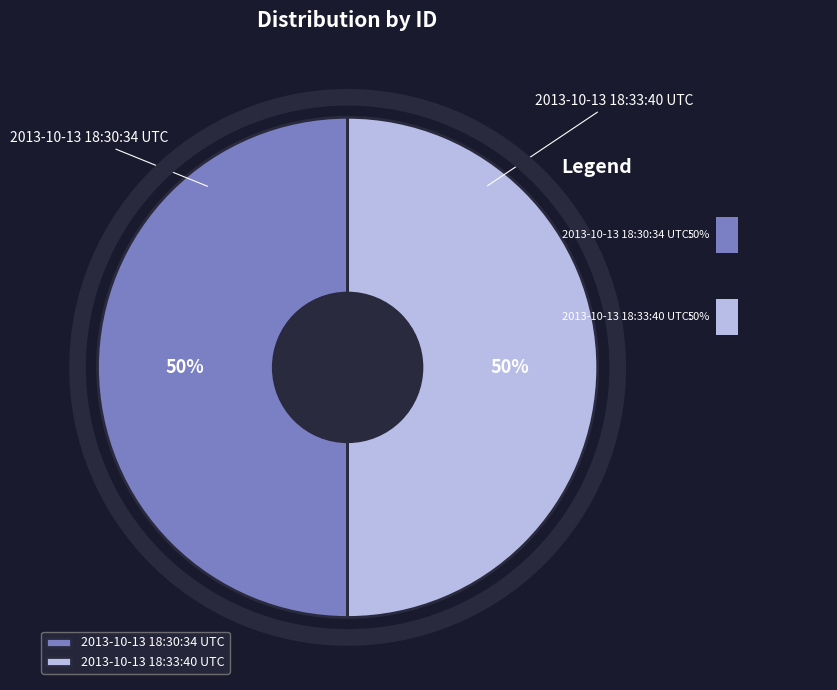

To the nearest percent, what is the combined percentage of 2013-10-13 18:30:34 UTC and 2013-10-13 18:33:40 UTC?

100%